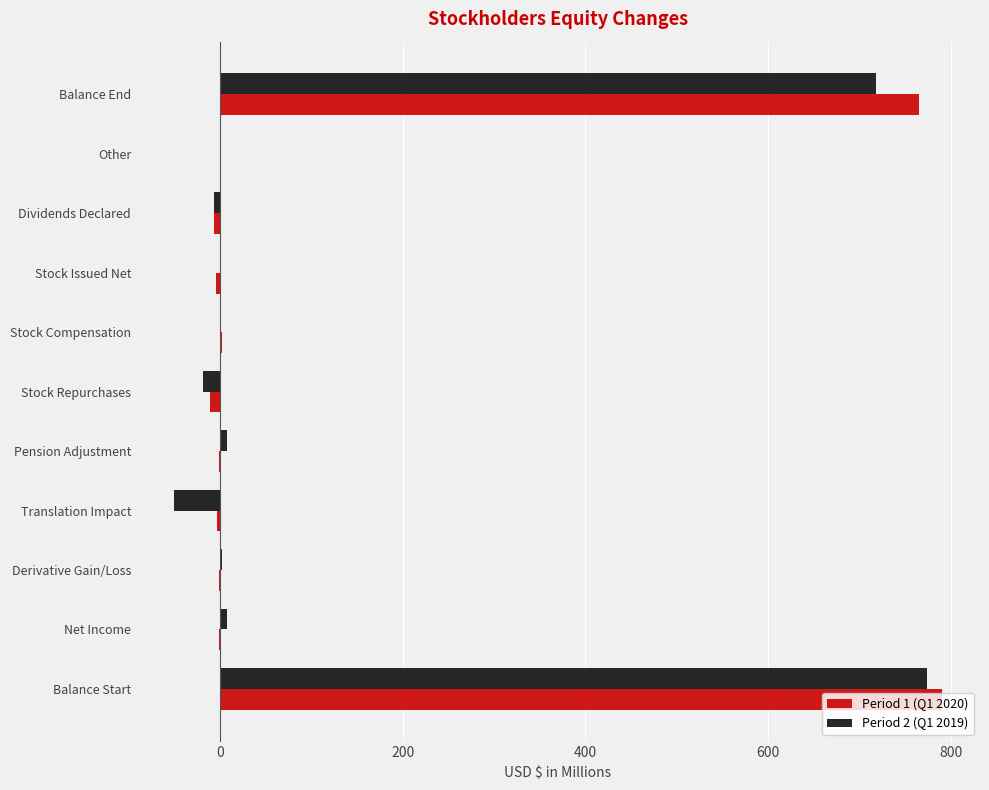

What is the sum of all Period 2 (Q1 2019) values?

1435.8